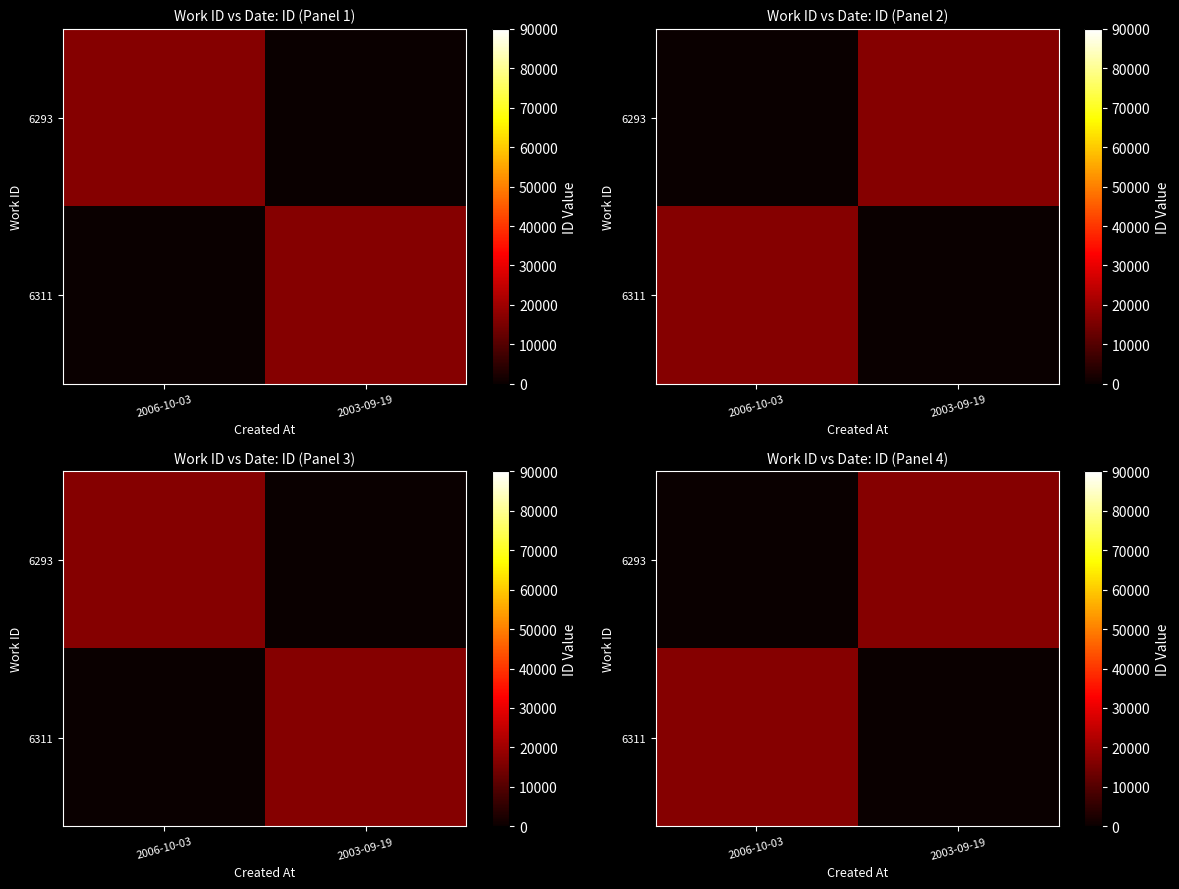

The 6293 series shows -11125 at 2006-10-03. True or false?

False